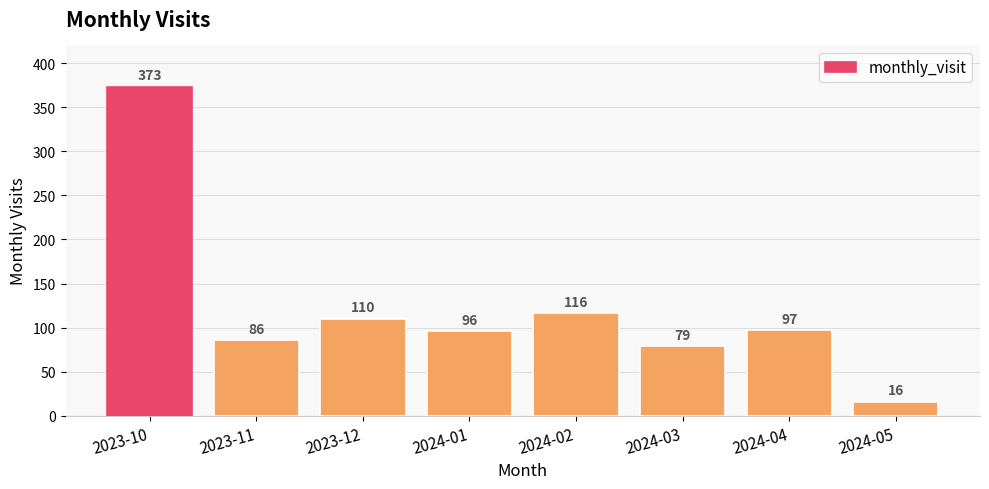

Which has a higher value, 2023-10 or 2023-11?

2023-10